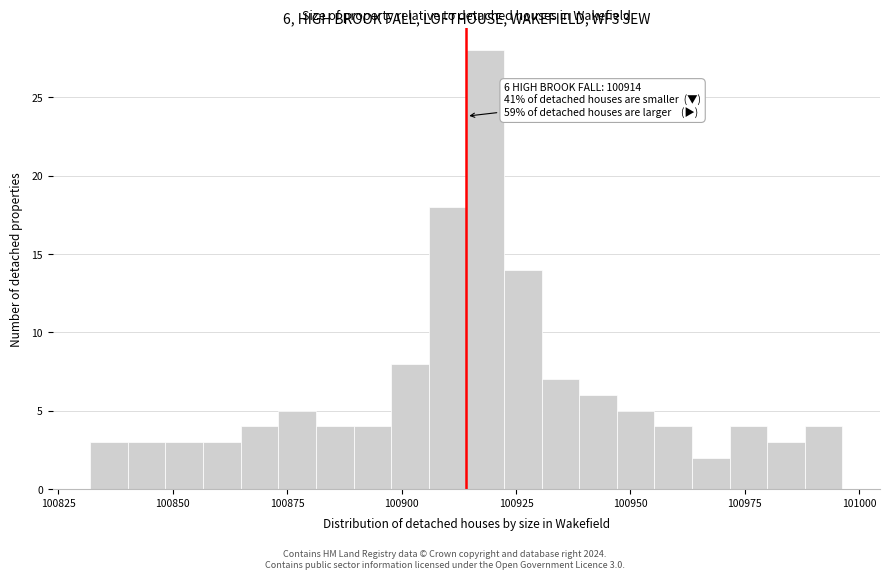

Read against the x-axis, roughly where is the centre of the tallest bar?

100920